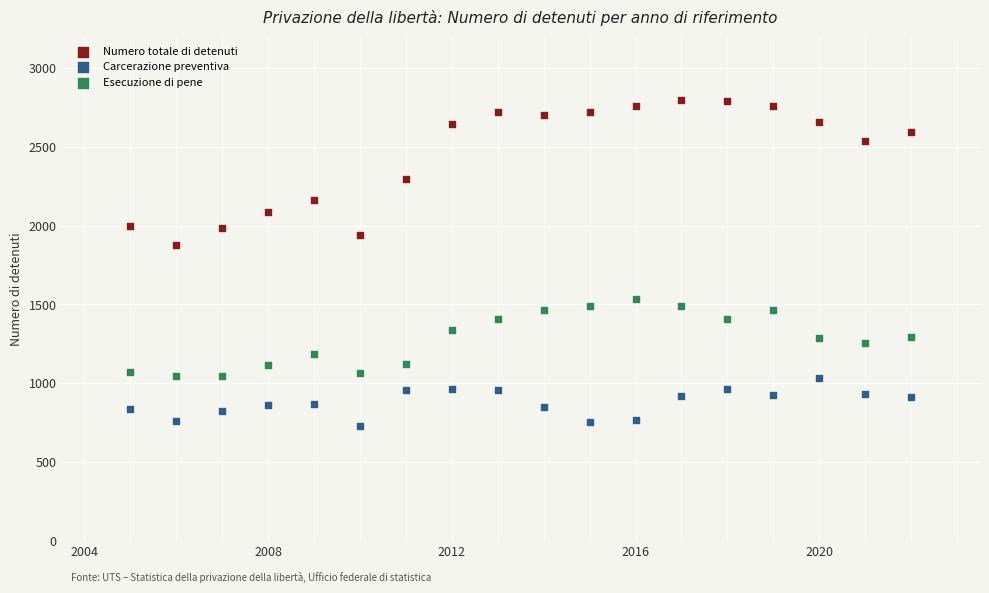

Which series contains the lowest Y value?

Carcerazione preventiva